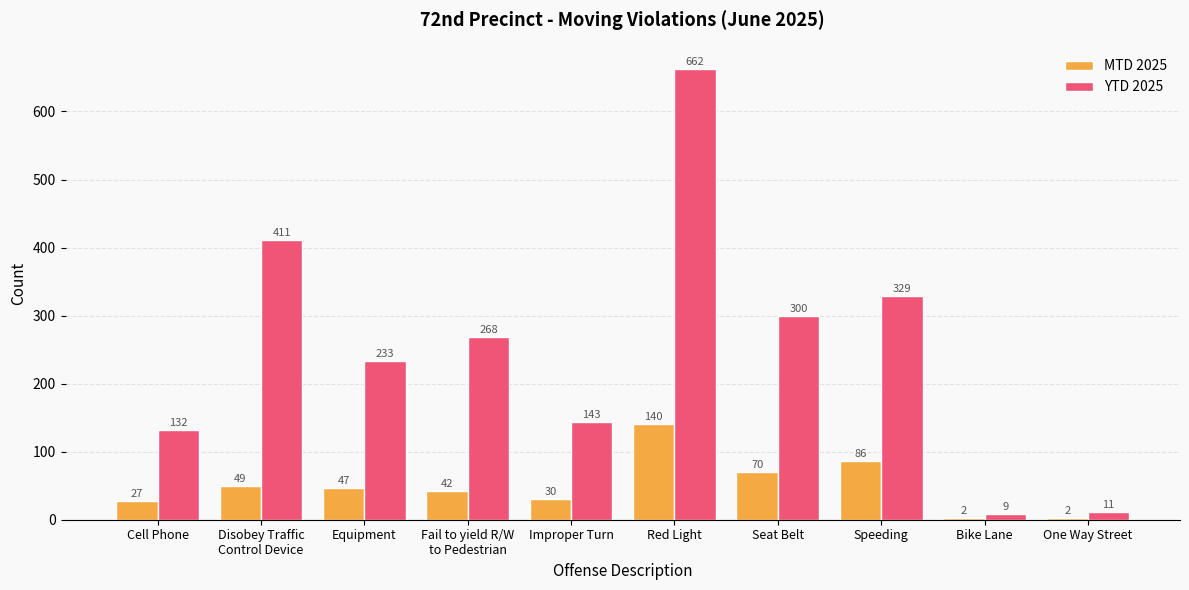

What is the difference between the YTD 2025 values at Cell Phone and Equipment?

101